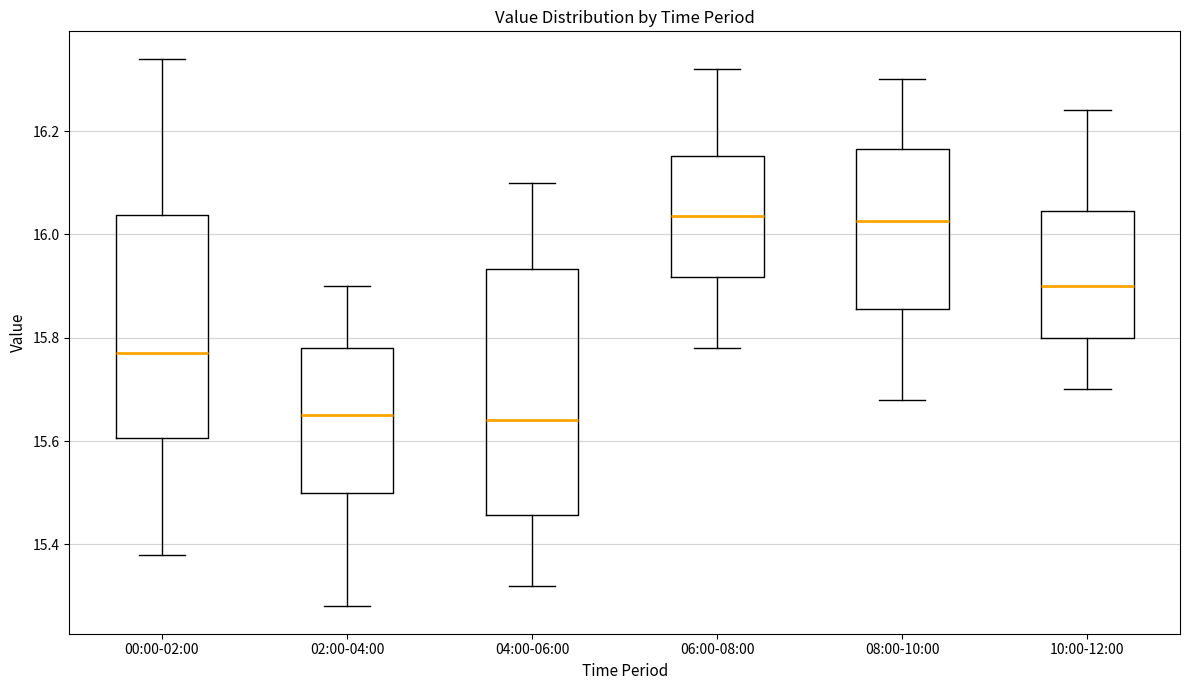

Where is the upper edge of the box for 10:00-12:00 on the y-axis? The values are not printed on the chart, so give them approximately, as read against the axis.

16.04